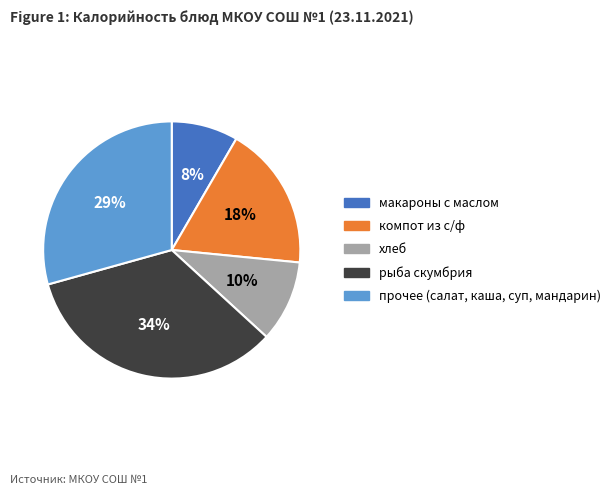

To the nearest percent, what is the average slice percentage?

20%